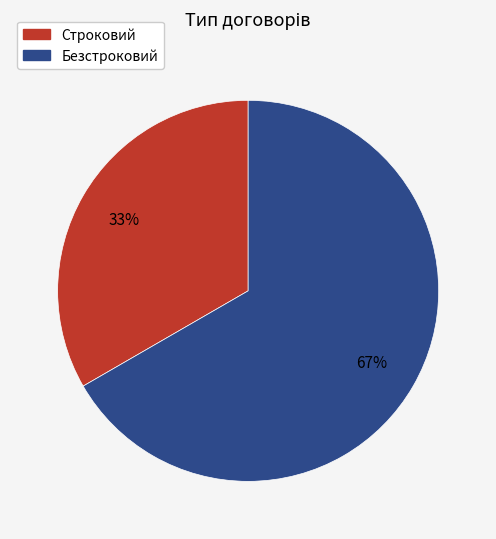

Does any single category account for the majority?

Yes